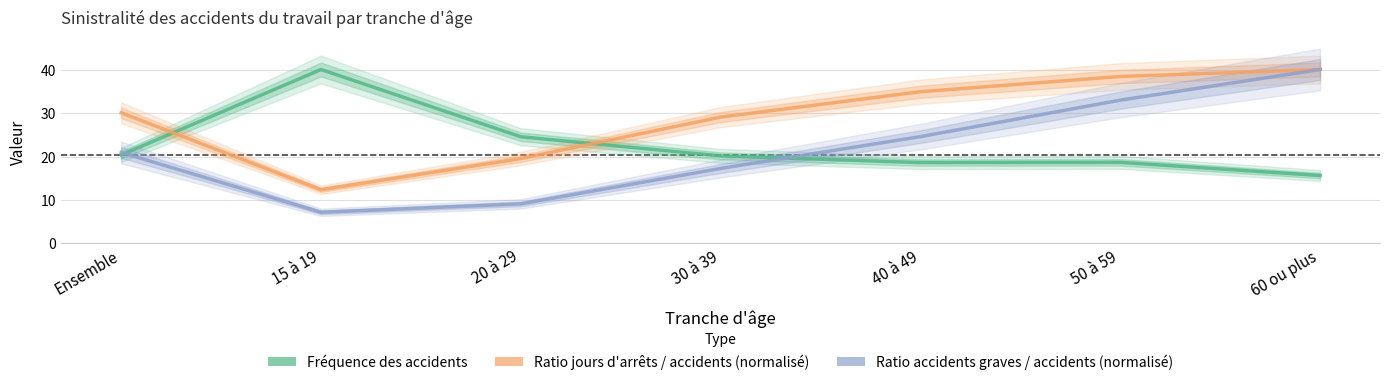

What is the label of the 7th point from the right?

Ensemble